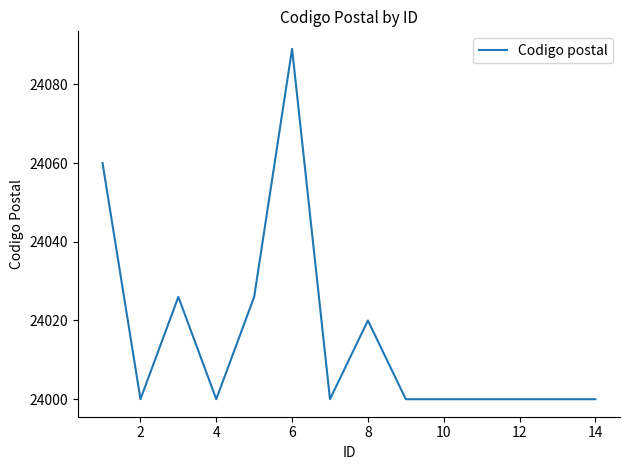

What is the minimum value shown in the chart?

24000